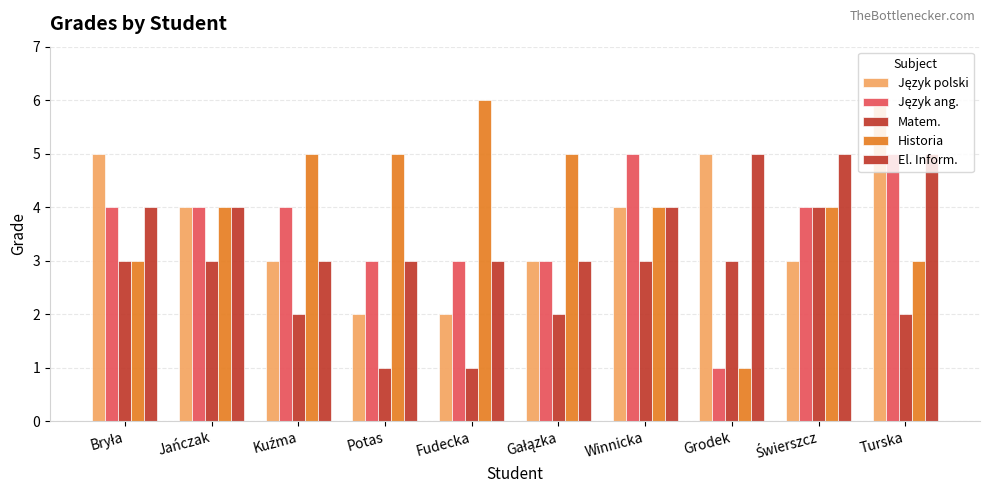

Reading left to right, transcribe all the data shown in this chart.

Język polski: 5	4	3	2	2	3	4	5	3	6
Język ang.: 4	4	4	3	3	3	5	1	4	5
Matem.: 3	3	2	1	1	2	3	3	4	2
Historia: 3	4	5	5	6	5	4	1	4	3
El. Inform.: 4	4	3	3	3	3	4	5	5	5